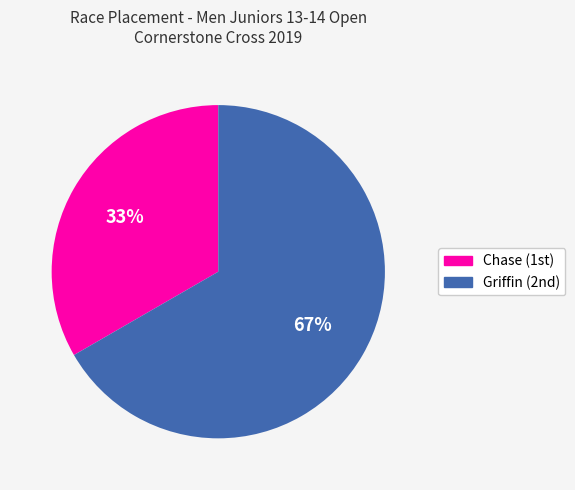

True or false: Chase accounts for 33% of the total.

True